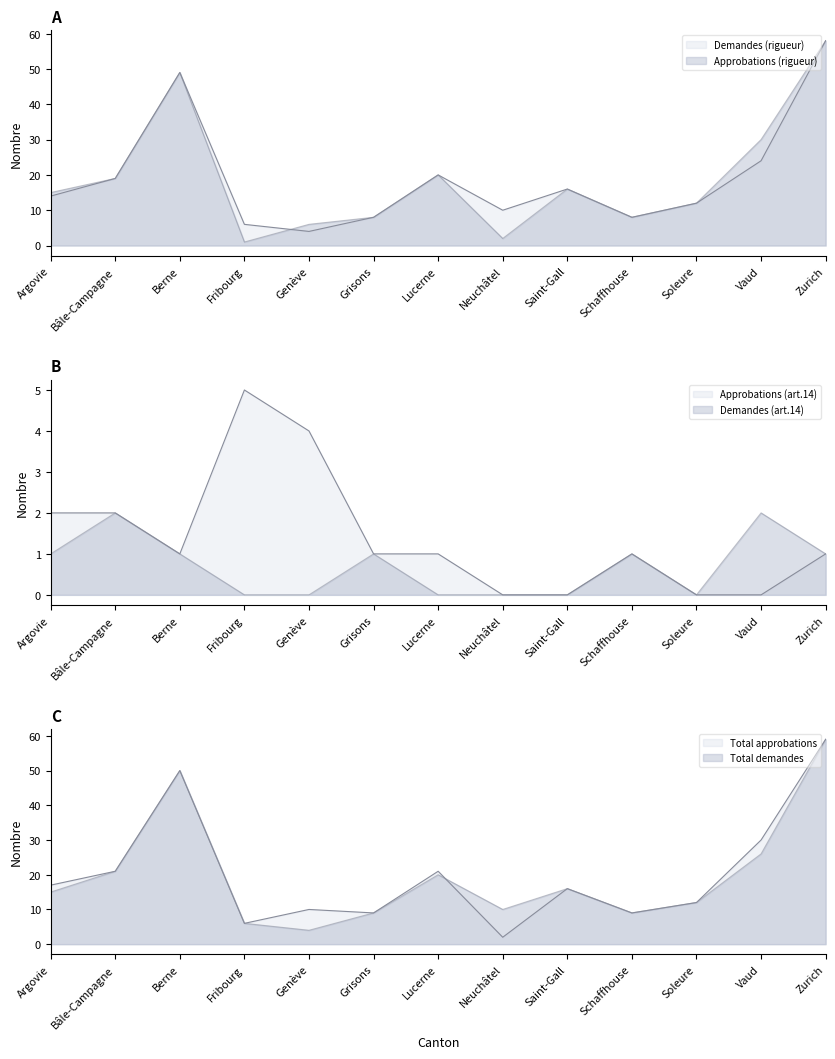

What is the value of the Total approbations point at the 12th from the left?

30